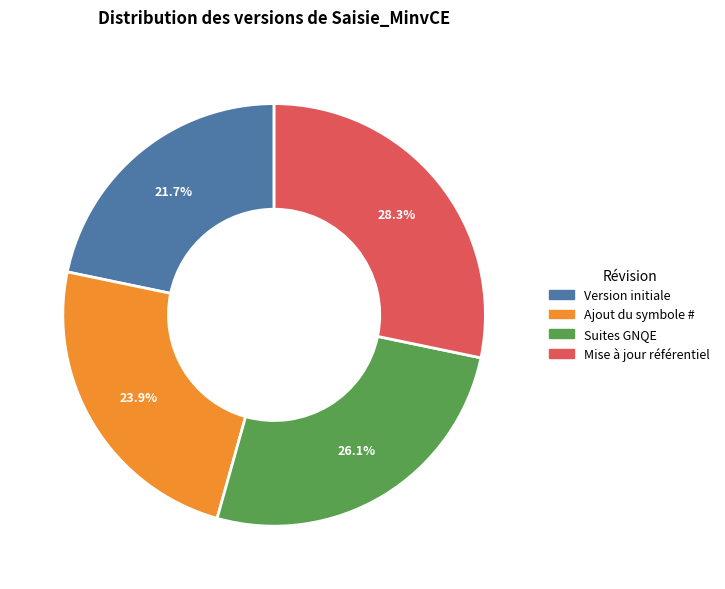

What is the ratio of the value at Version initiale to the value at Ajout du symbole #?

0.9